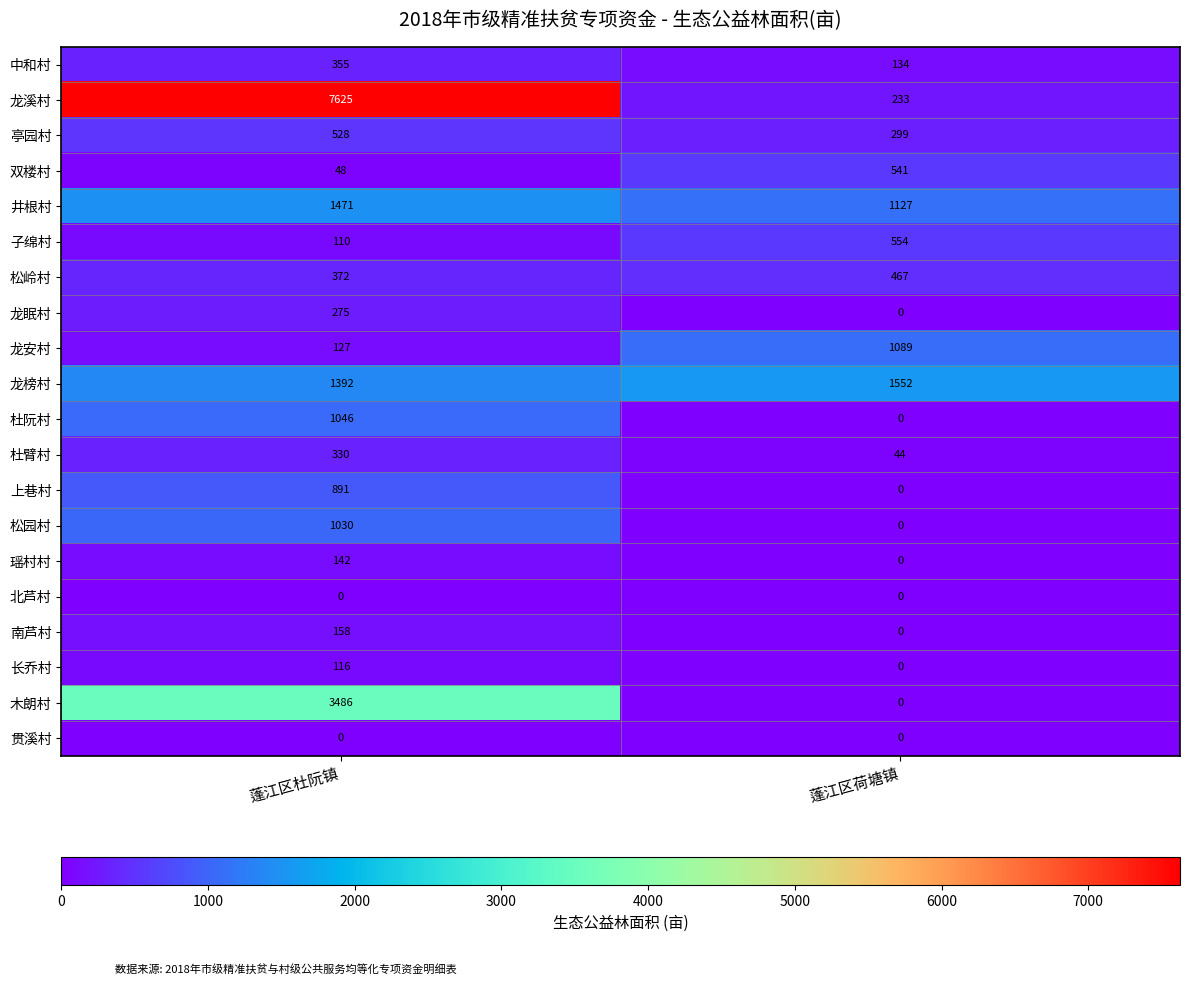

What is the sum of all 南芦村 values?

158